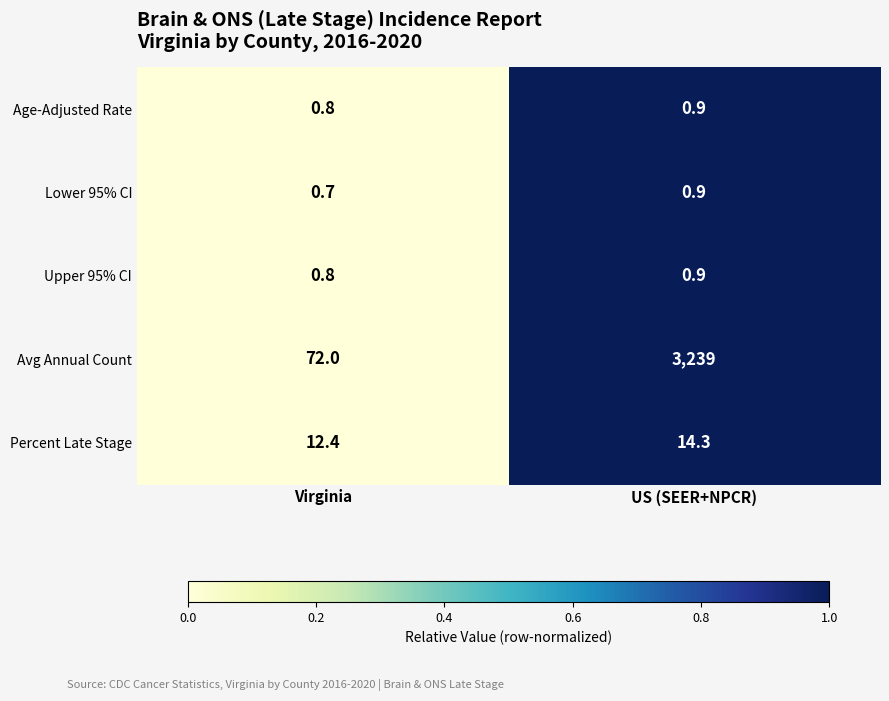

Reading left to right, extract all data points from this chart.

Age-Adjusted Rate: 0.8	0.9
Lower 95% CI: 0.7	0.9
Upper 95% CI: 0.8	0.9
Avg Annual Count: 72.0	3239.0
Percent Late Stage: 12.4	14.3